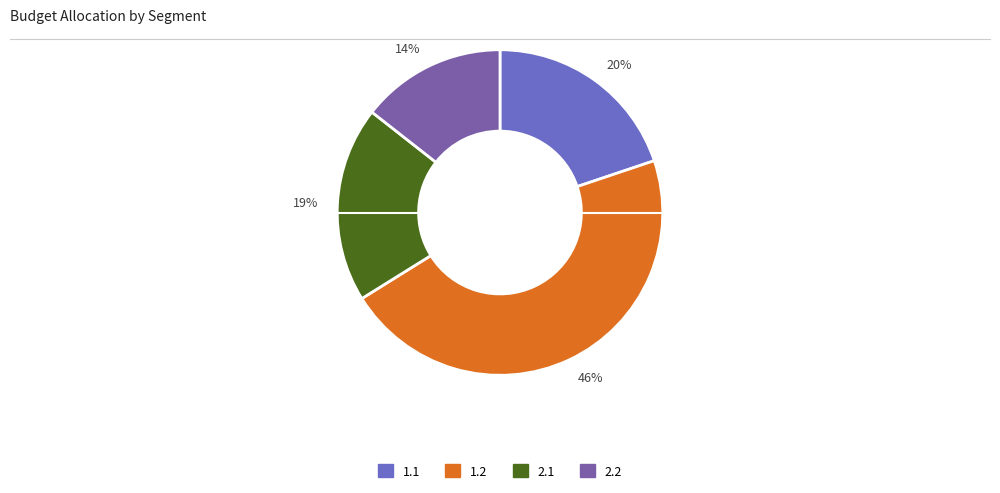

What percentage is NOT represented by 2.1?

80.6%